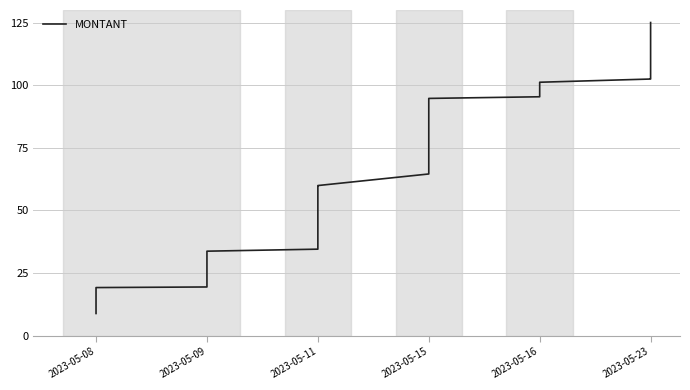

What is the value of the 23rd point from the left?

76.2